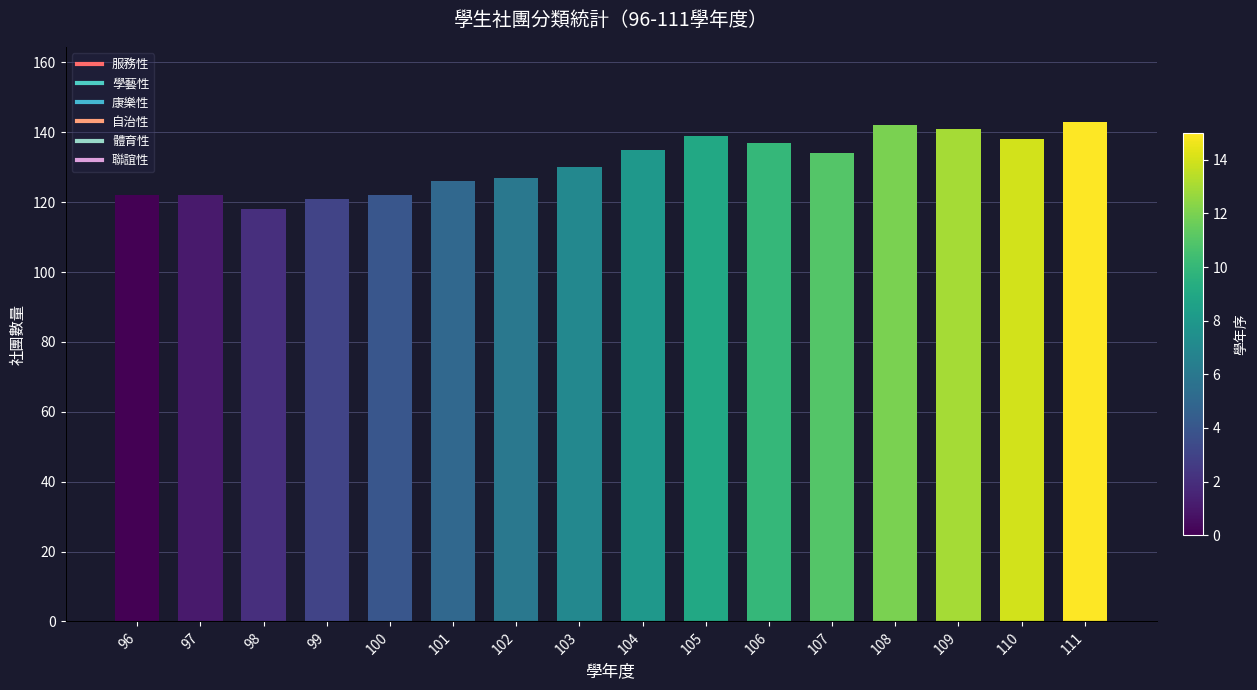

Read the 自治性 value at 99.

37